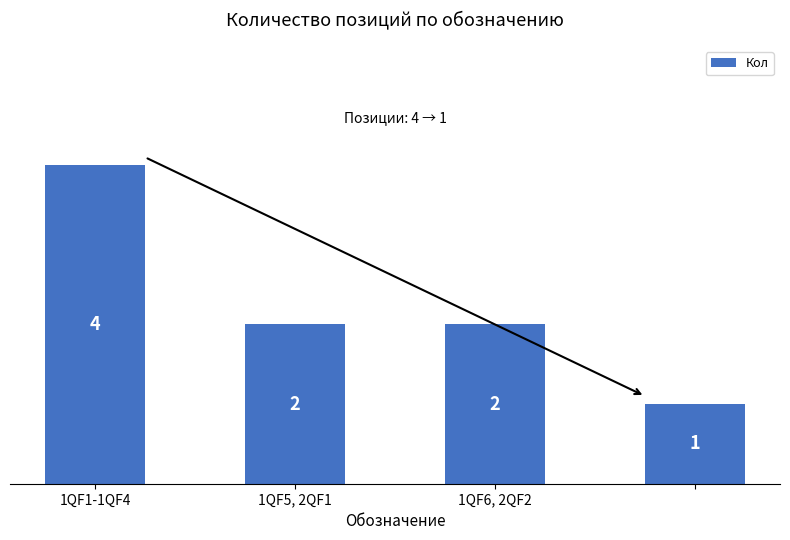

What is the value of the 4th bar from the left?

1